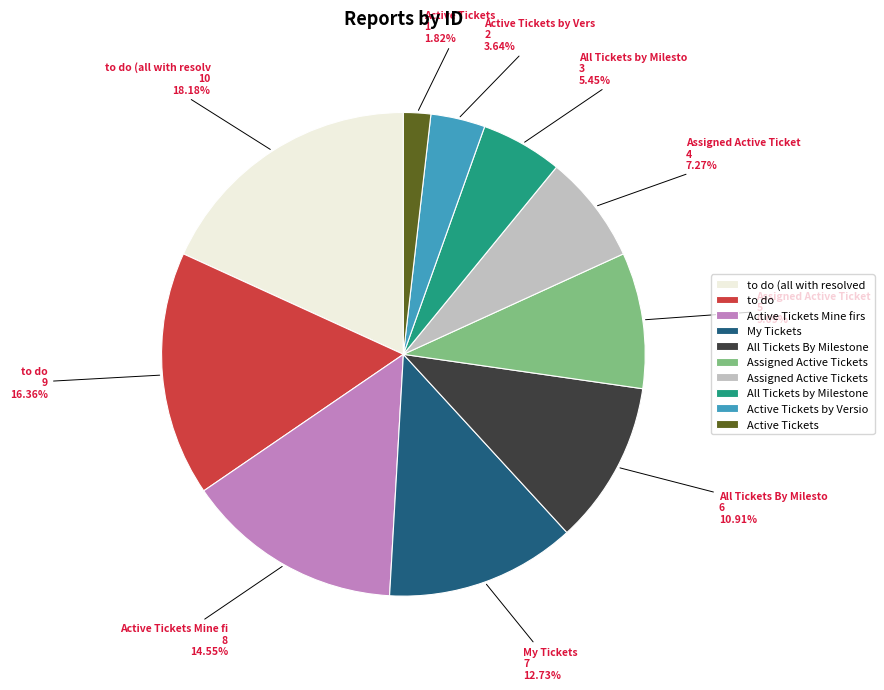

Does any single category account for the majority?

No